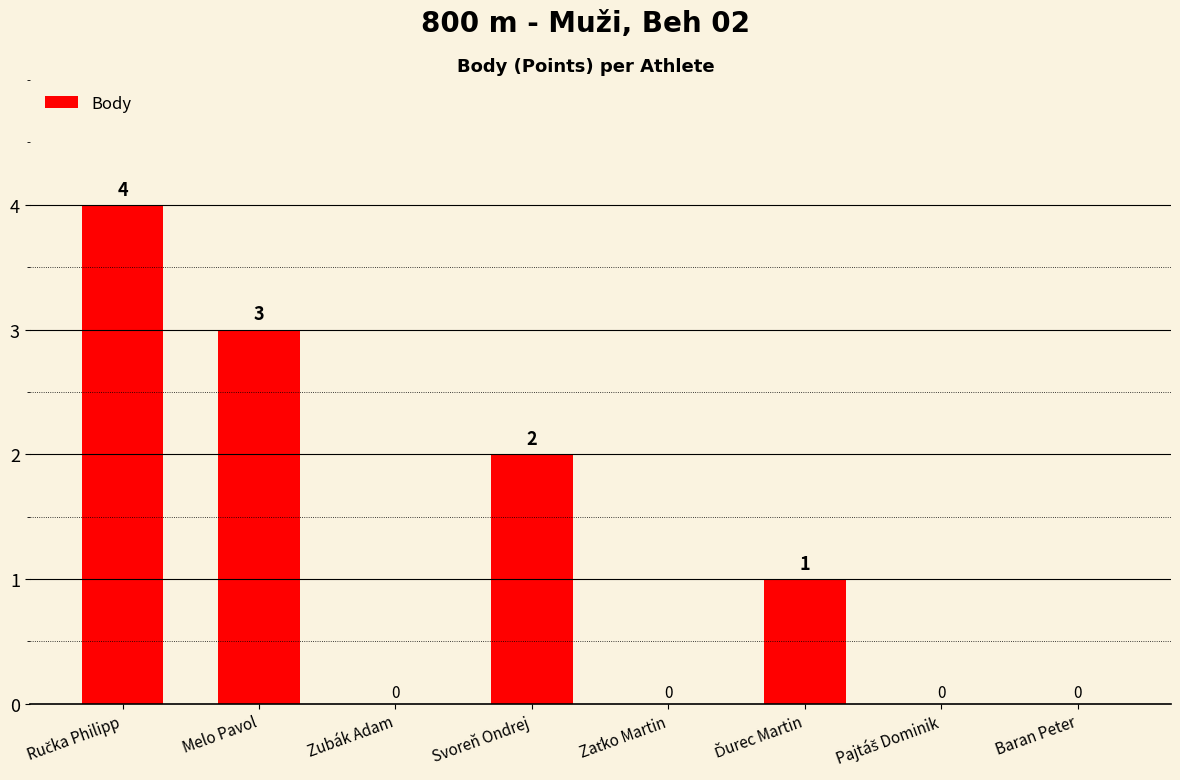

Does the chart contain stacked bars?

No